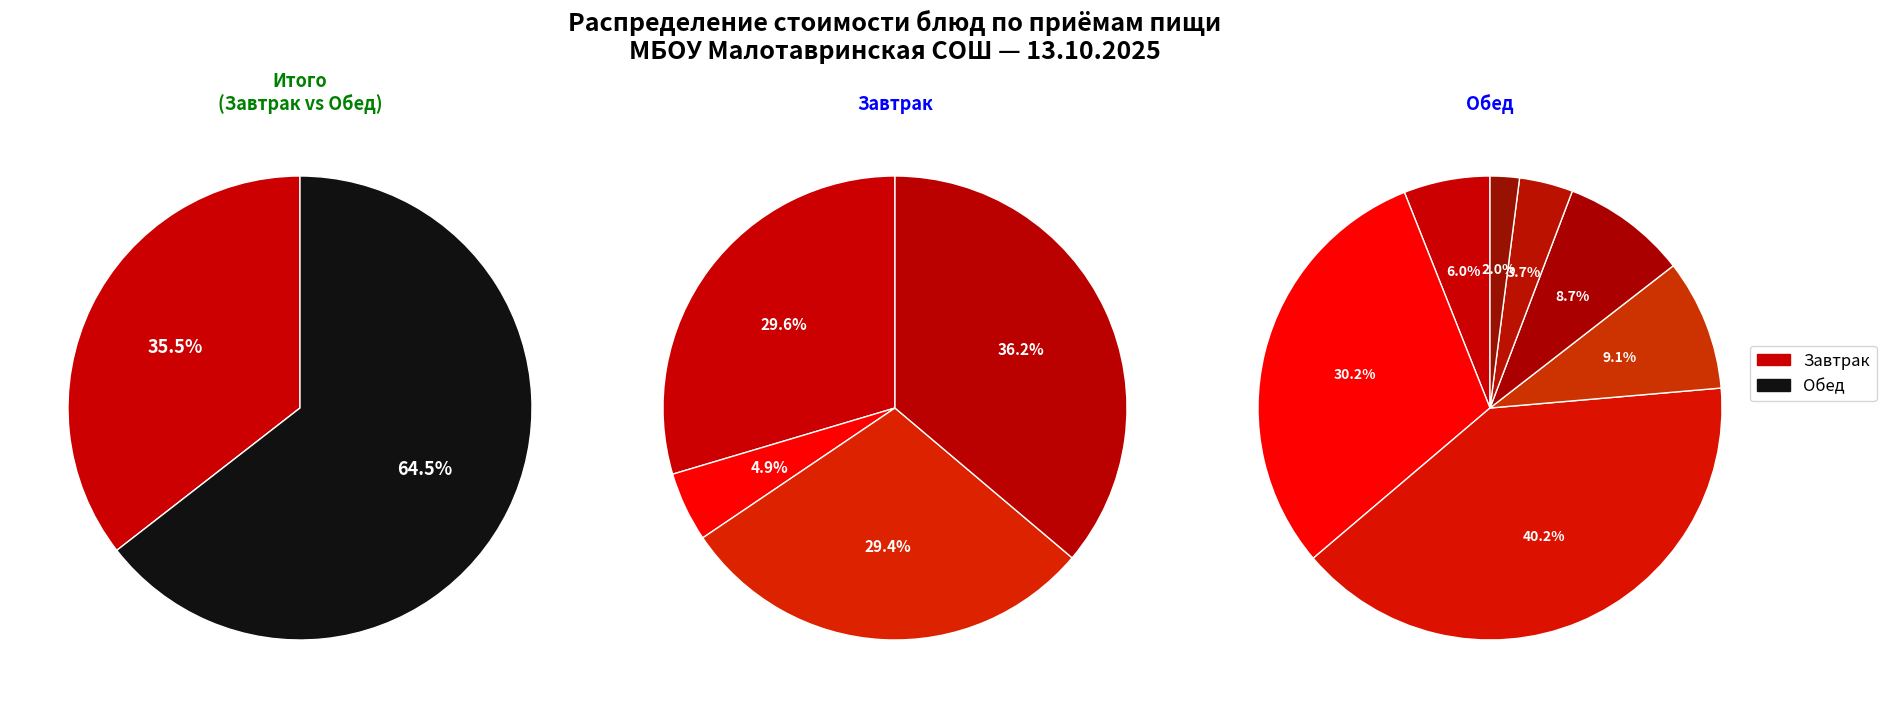

What percentage do Яблоко and каша рисовая молочная together represent?

23.4%